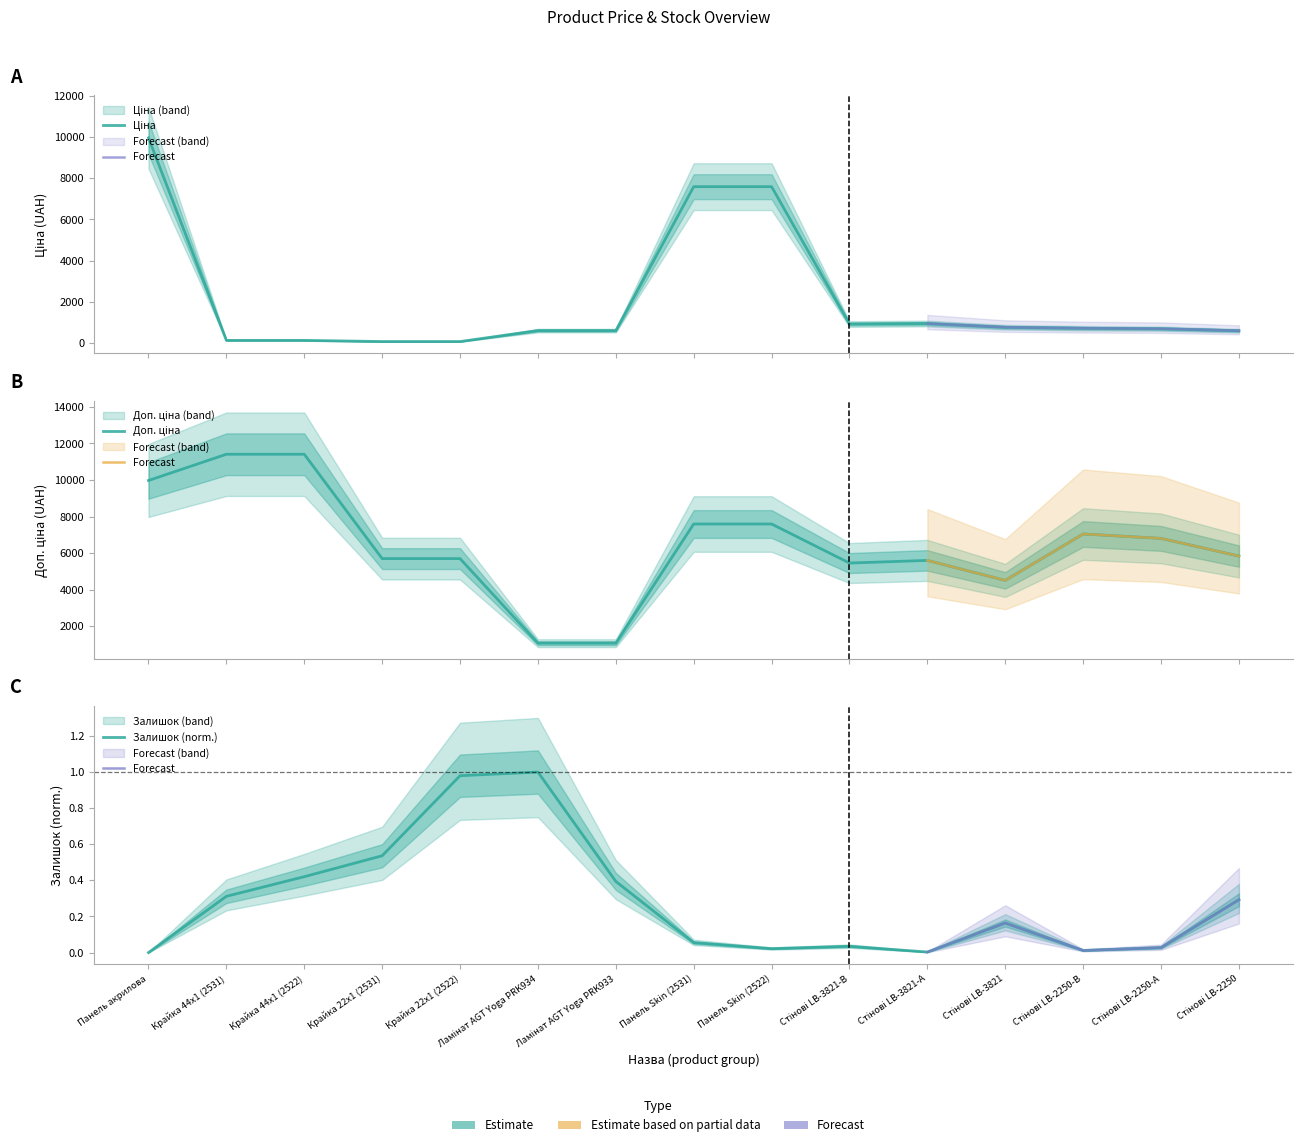

What is the difference between the highest and lowest values at Ламінат AGT Yoga PRK933?

1081.3